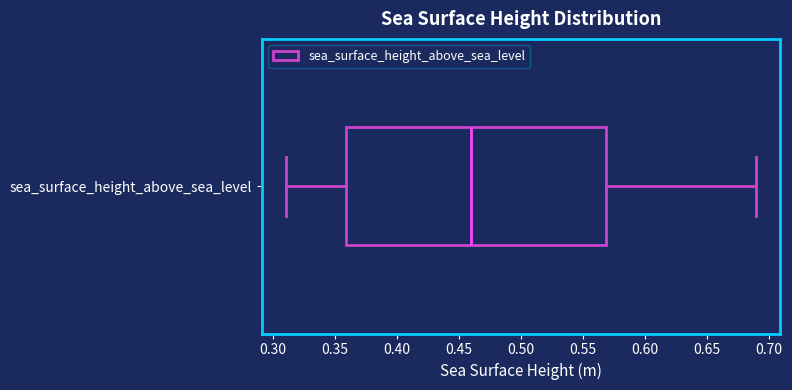

Transcribe this box plot: give where the median line is, the range the box spans, and where the two whiskers end, as read against the x-axis. The values are not printed on the chart, so give them approximately, as read against the axis.

median 0.46, box 0.36 to 0.57, whiskers 0.31 to 0.69